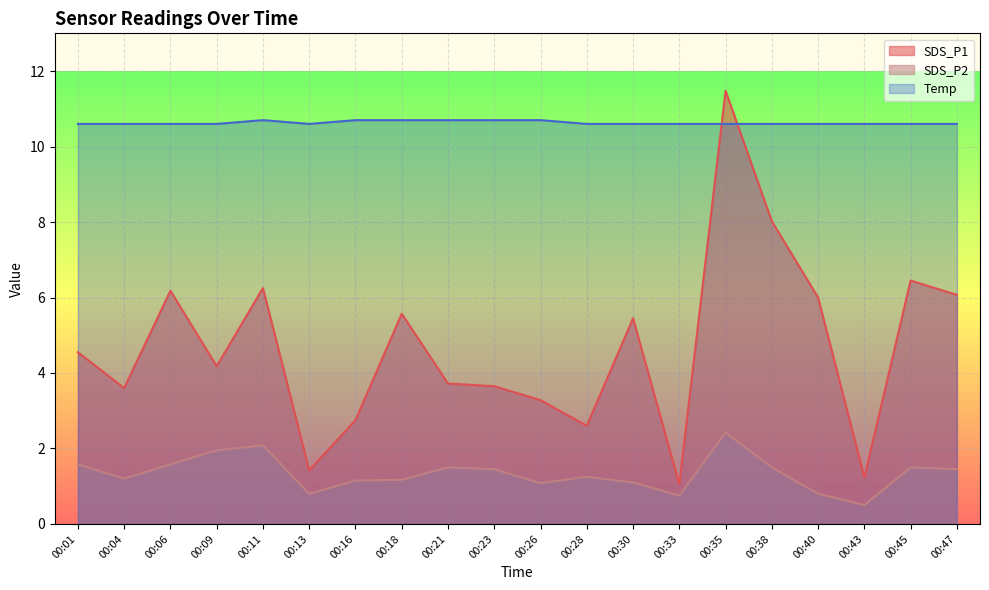

Is the value of SDS_P1 at 00:16 greater than the value of Temp at 00:11?

No